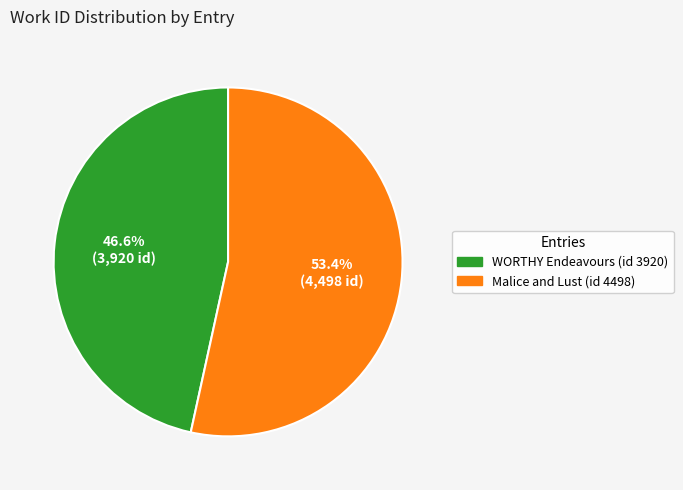

To the nearest percent, what percentage of the pie is Malice and Lust (id 4498)?

53%